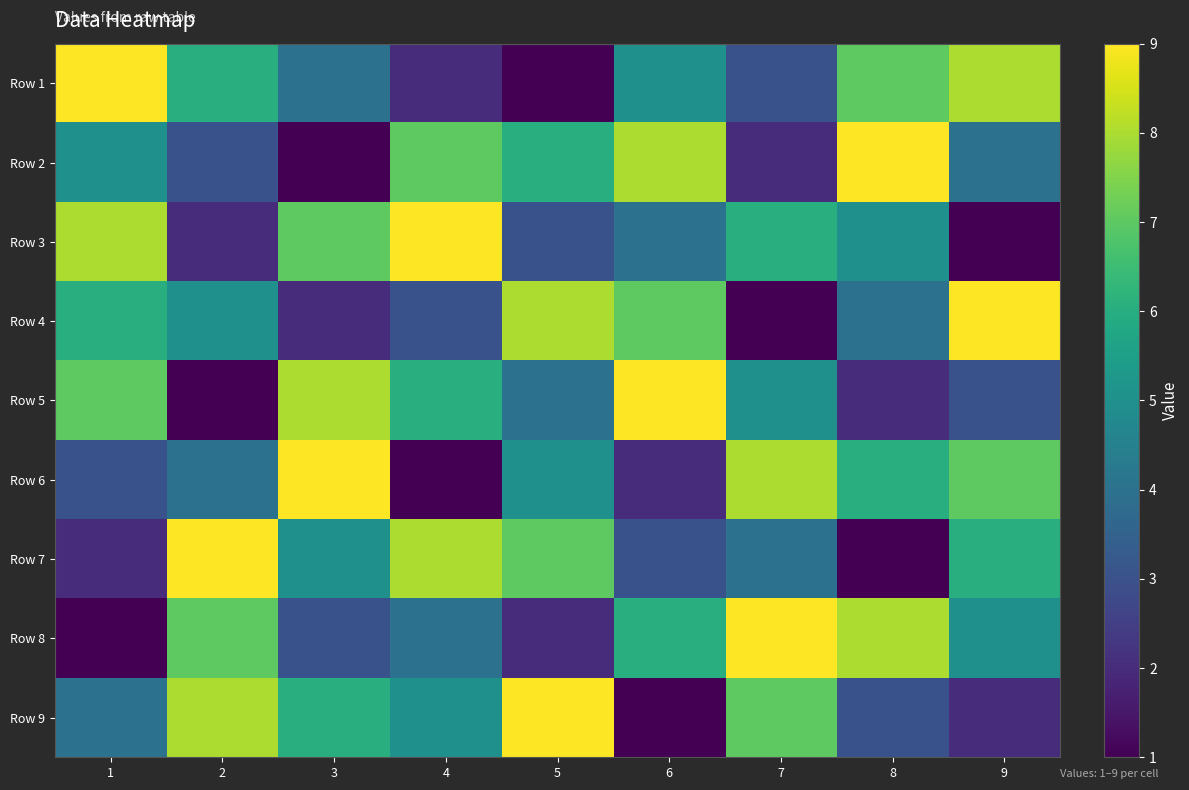

At which category is the sum across all series the highest?

1